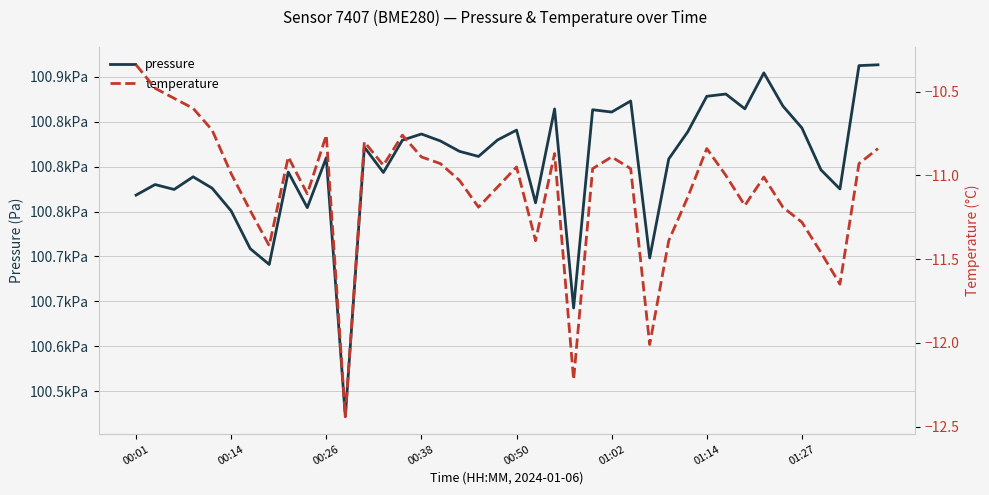

What position from the left is 31?

32